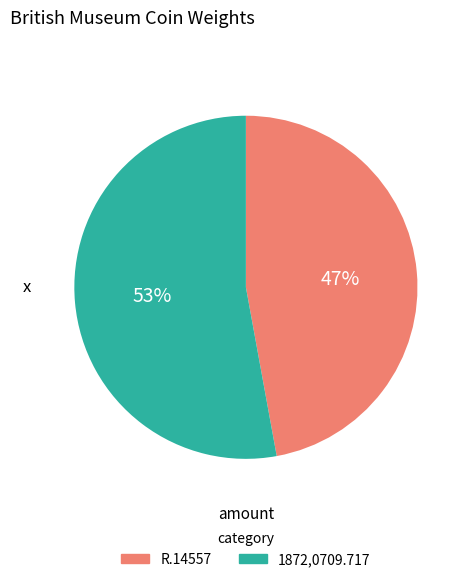

Which has a higher value, R.14557 or 1872,0709.717?

1872,0709.717